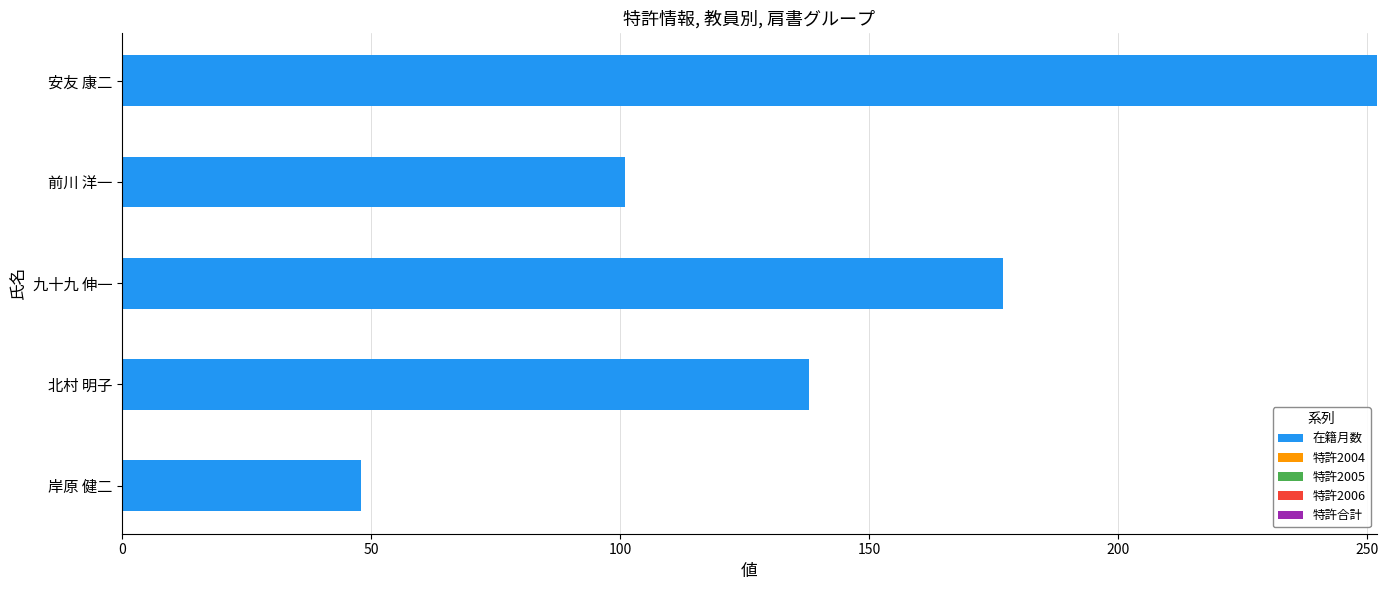

What is the average value?

143